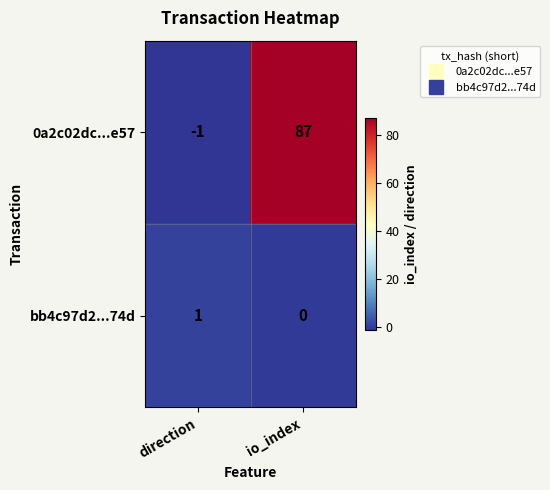

What is the maximum value shown in the chart?

87